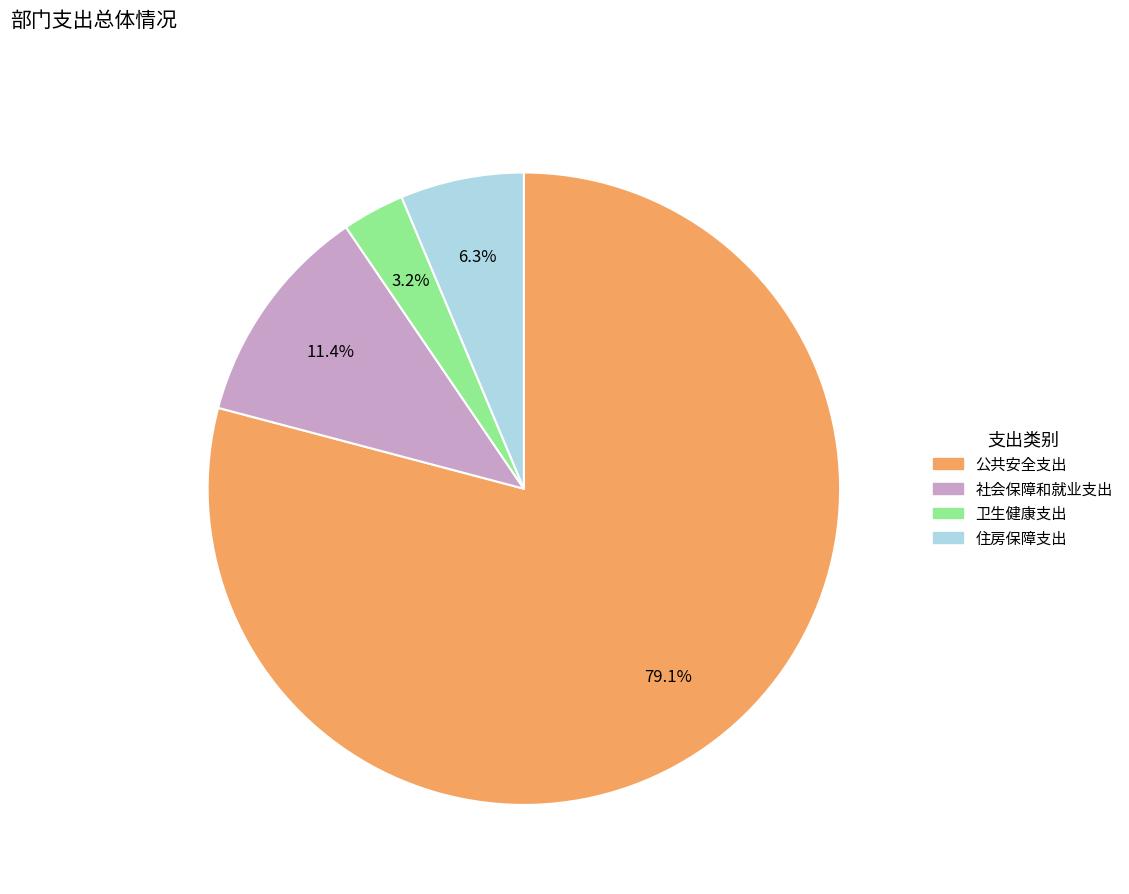

Between 社会保障和就业支出 and 住房保障支出, which is larger?

社会保障和就业支出